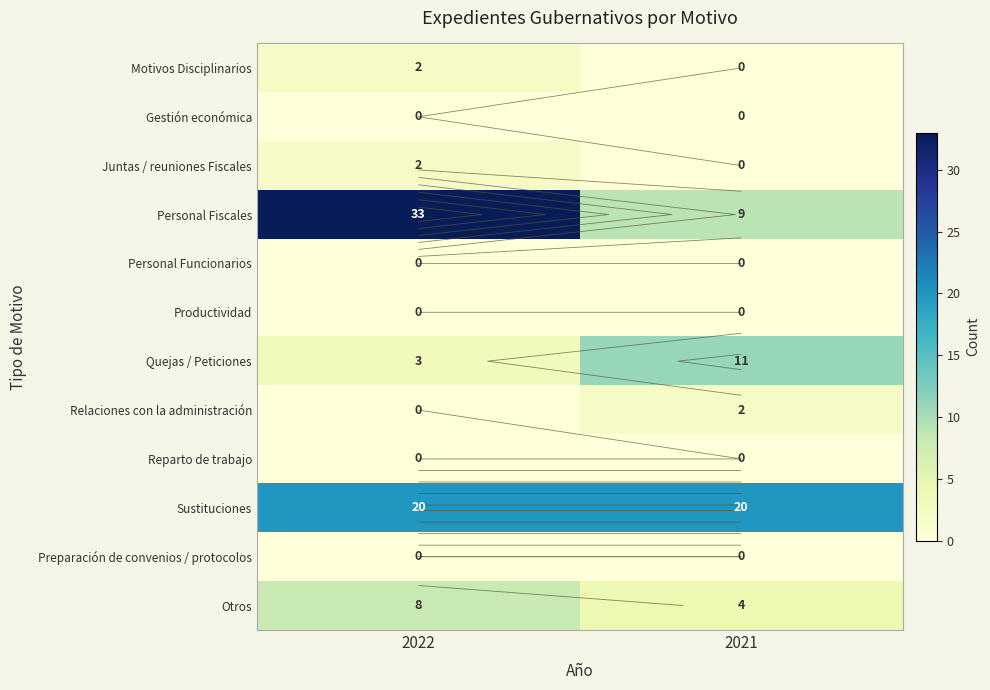

Is the value of Otros at 2021 greater than the value of Personal Funcionarios at 2021?

Yes